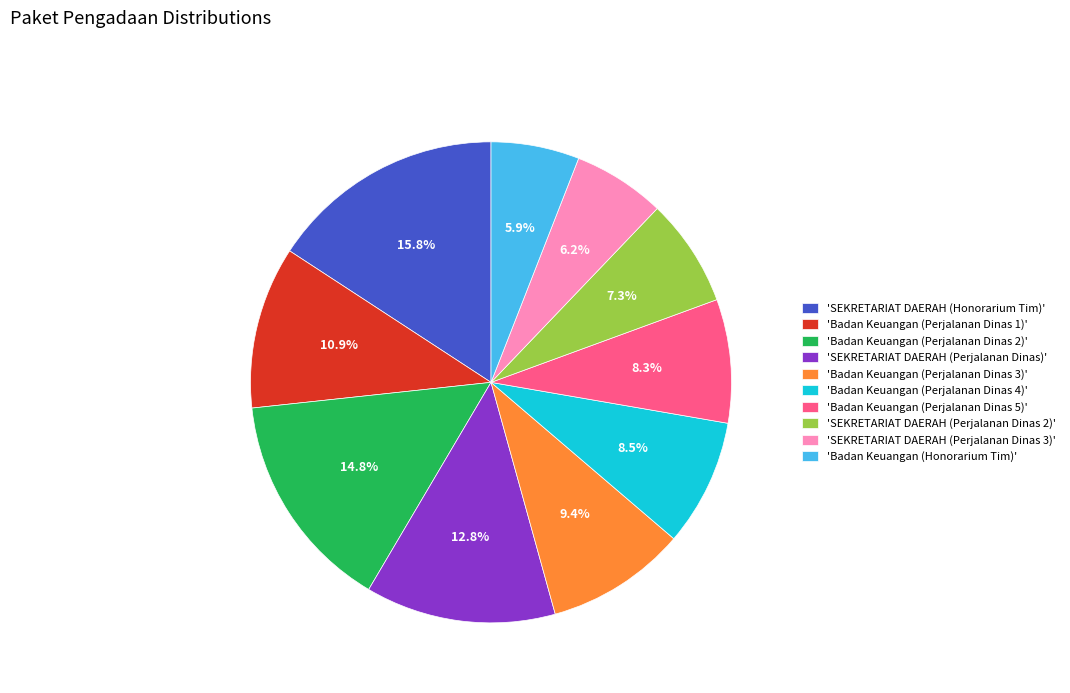

What portion of the pie excludes 'Badan Keuangan (Perjalanan Dinas 1)'?

89.1%